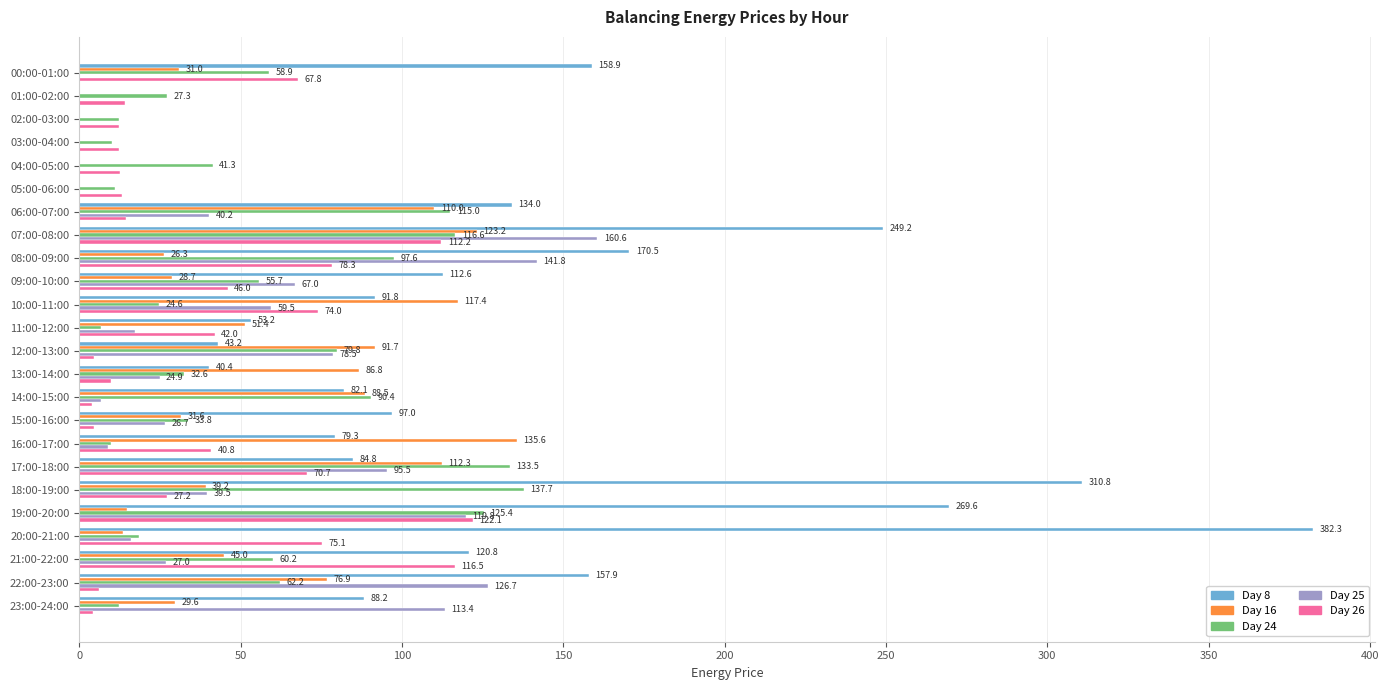

What is the highest value of the Day 26 series?

122.1